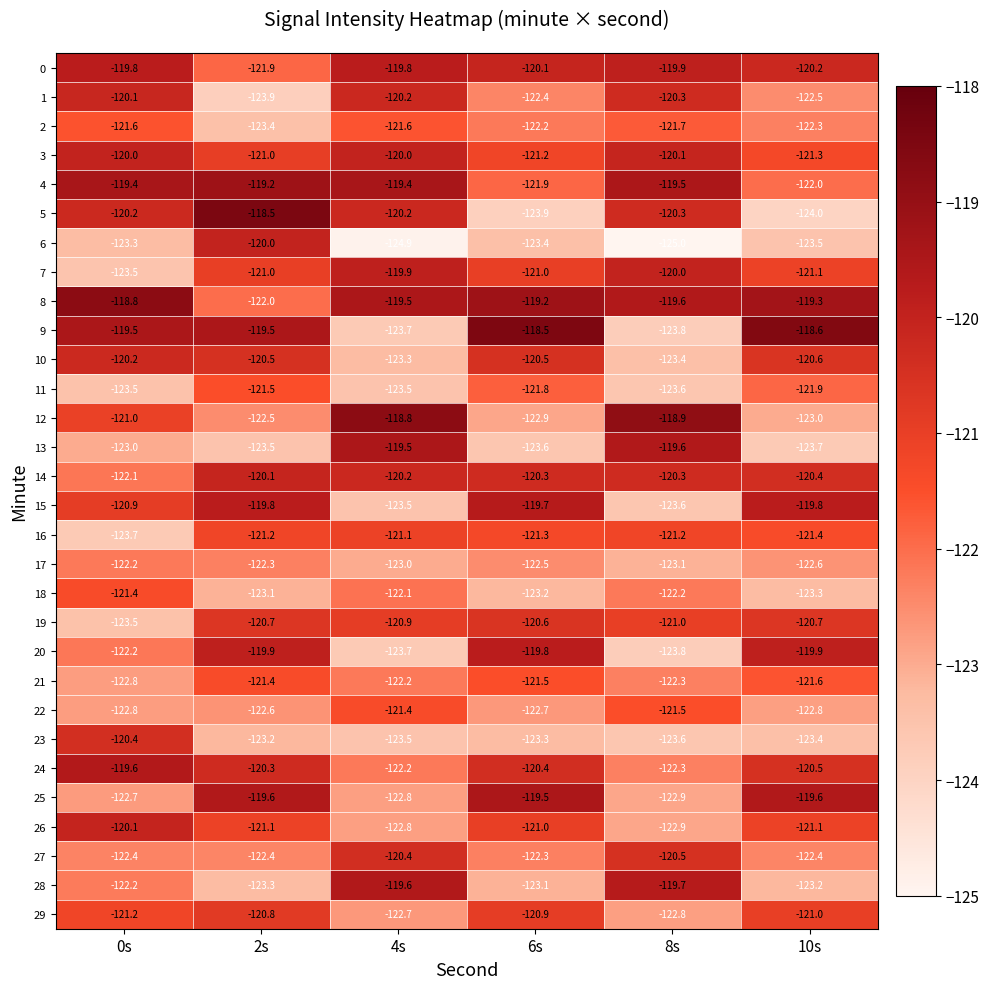

Between 8s and 10s, which series saw the biggest shift?

9